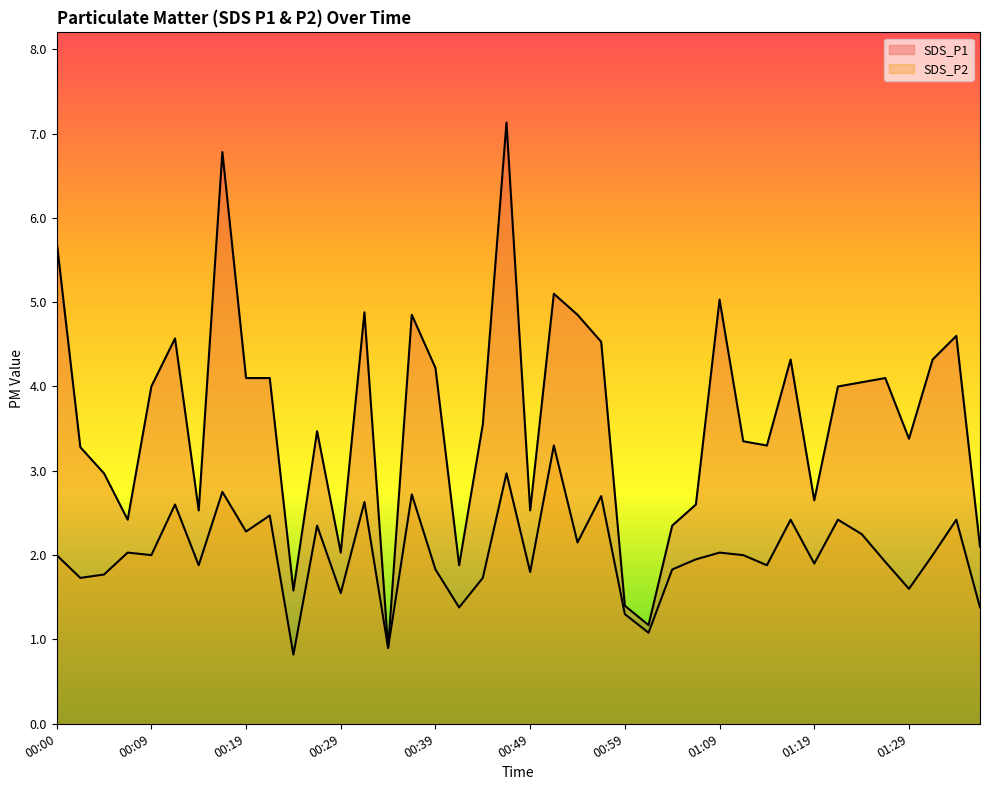

What is the difference between the maximum and minimum values in the SDS_P2 series?

2.5